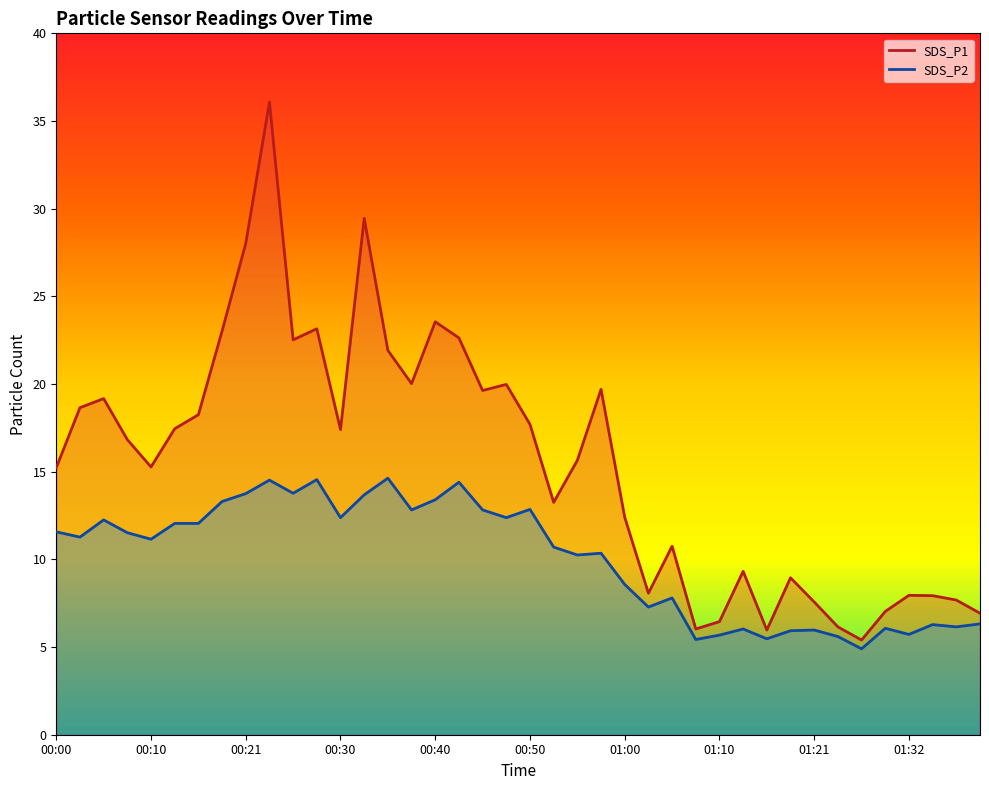

Is the value of SDS_P2 line at 17 greater than the value of SDS_P1 line at 12?

No